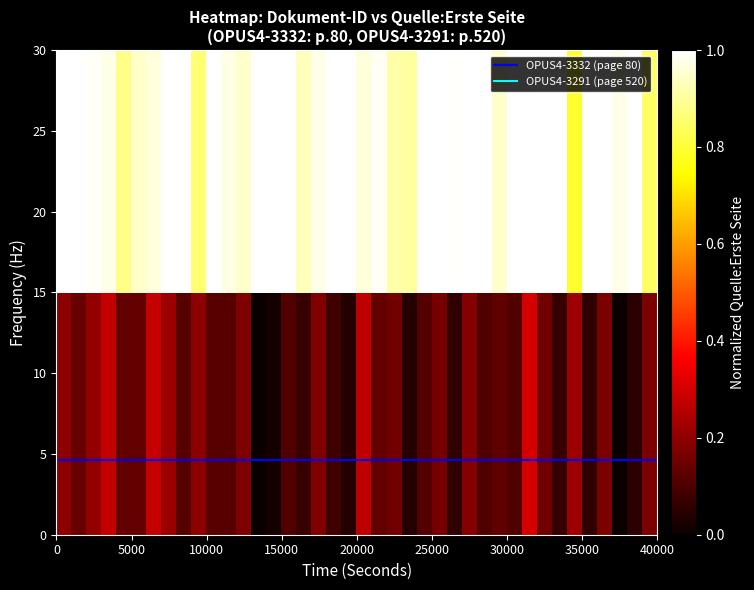

True or false: OPUS4-3291 (page 520) and OPUS4-3332 (page 80) intersect in this chart.

False